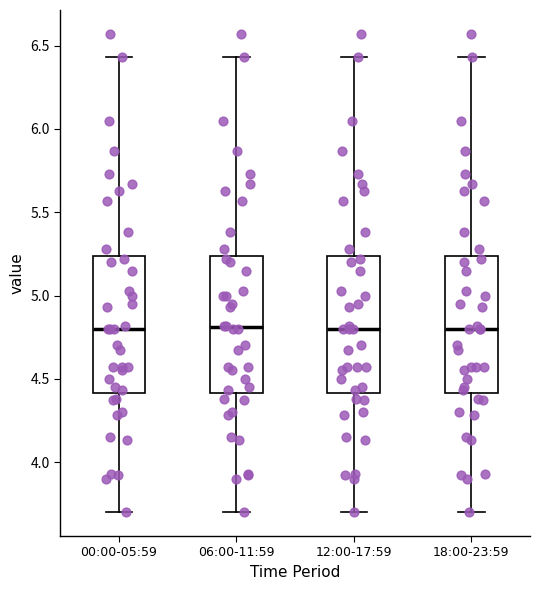

Reading left to right, read every box against the y-axis: the position of its median line, the range the box covers, and the ends of its whiskers. The values are not printed on the chart, so give them approximately, as read against the axis.

00:00-05:59: median 4.80, box 4.40 to 5.25, whiskers 3.70 to 6.45
06:00-11:59: median 4.80, box 4.40 to 5.25, whiskers 3.70 to 6.45
12:00-17:59: median 4.80, box 4.40 to 5.25, whiskers 3.70 to 6.45
18:00-23:59: median 4.80, box 4.40 to 5.25, whiskers 3.70 to 6.45